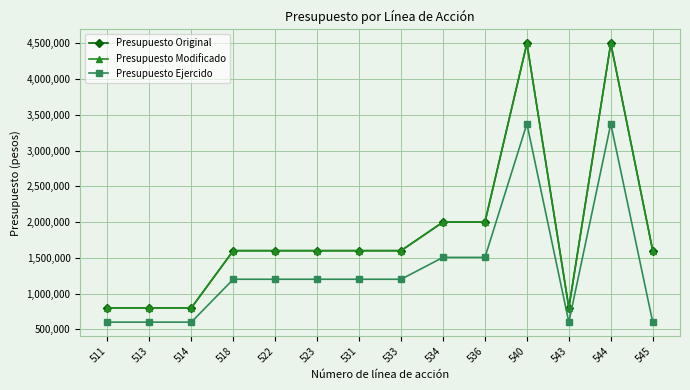

Reading left to right, what are all the values shown in this chart?

Presupuesto Original: 511=800000	513=800000	514=800000	518=1600000	522=1600000	523=1600000	531=1600000	533=1600000	534=2000000	536=2000000	540=4500000	543=800000	544=4500000	545=1600000
Presupuesto Modificado: 511=800000	513=800000	514=800000	518=1600000	522=1600000	523=1600000	531=1600000	533=1600000	534=2000000	536=2000000	540=4500000	543=800000	544=4500000	545=1600000
Presupuesto Ejercido: 511=600005	513=600005	514=600005	518=1200010	522=1200010	523=1200010	531=1200010	533=1200010	534=1505999	536=1505999	540=3375003	543=600005	544=3375003	545=600005